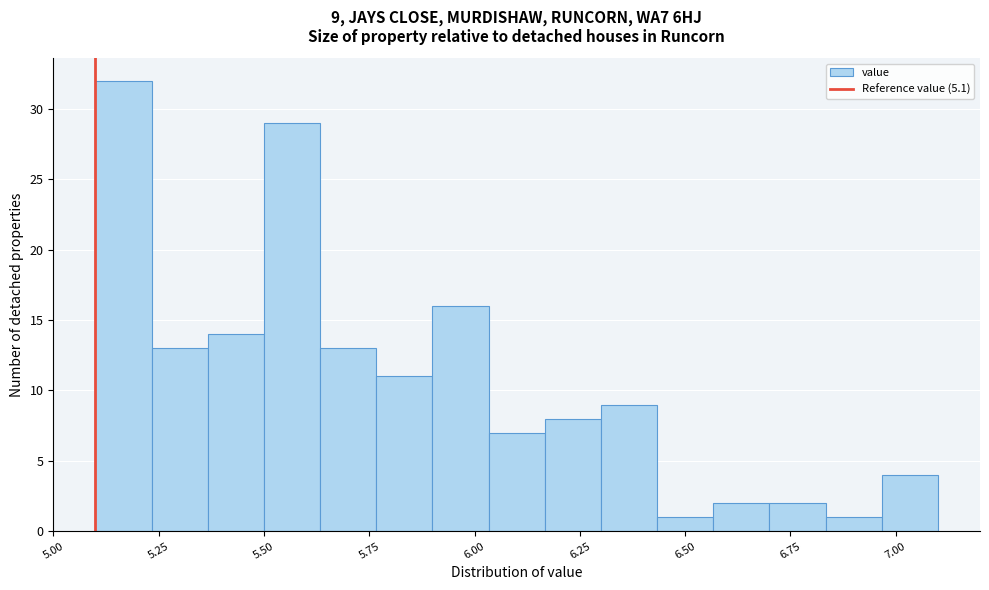

Around what value on the x-axis is the tallest bar? Give the approximate position of its centre, as read against the axis.

5.15